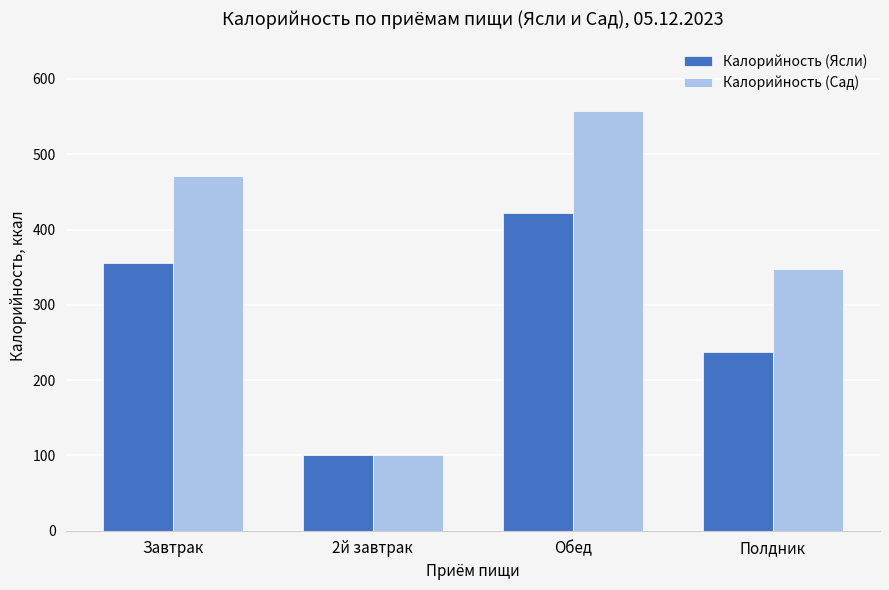

What is the difference between the maximum and minimum values in the Калорийность (Сад) series?

457.0